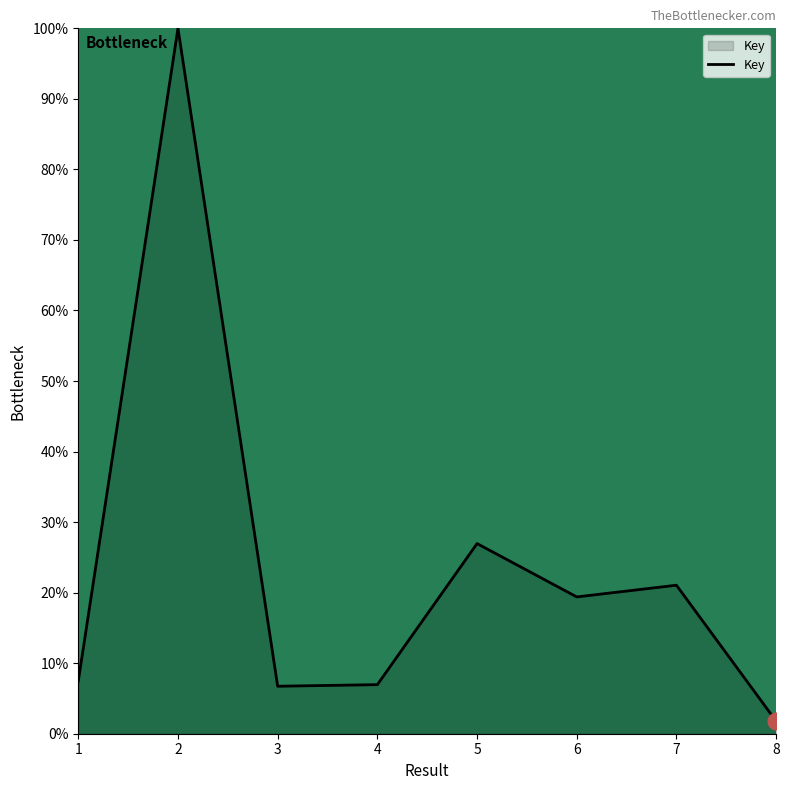

How many interior local peaks (higher than both neighbors) does the data have?

3